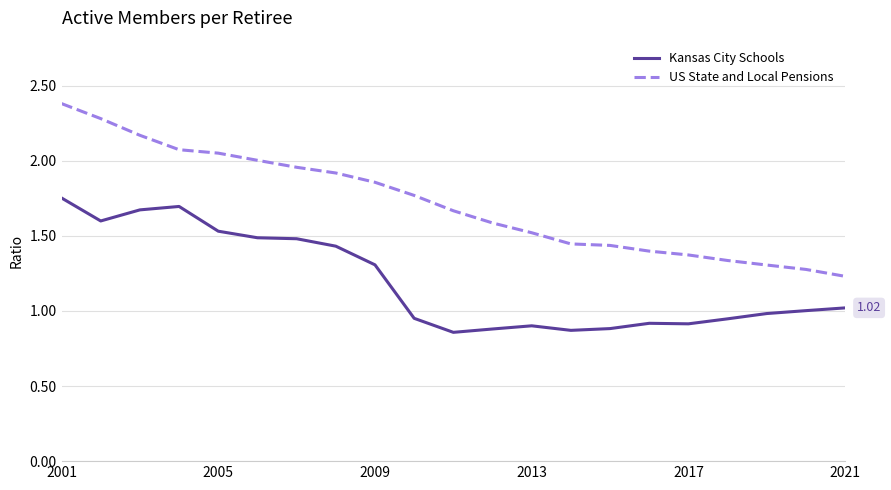

Which series has the largest total across all categories?

US State and Local Pensions